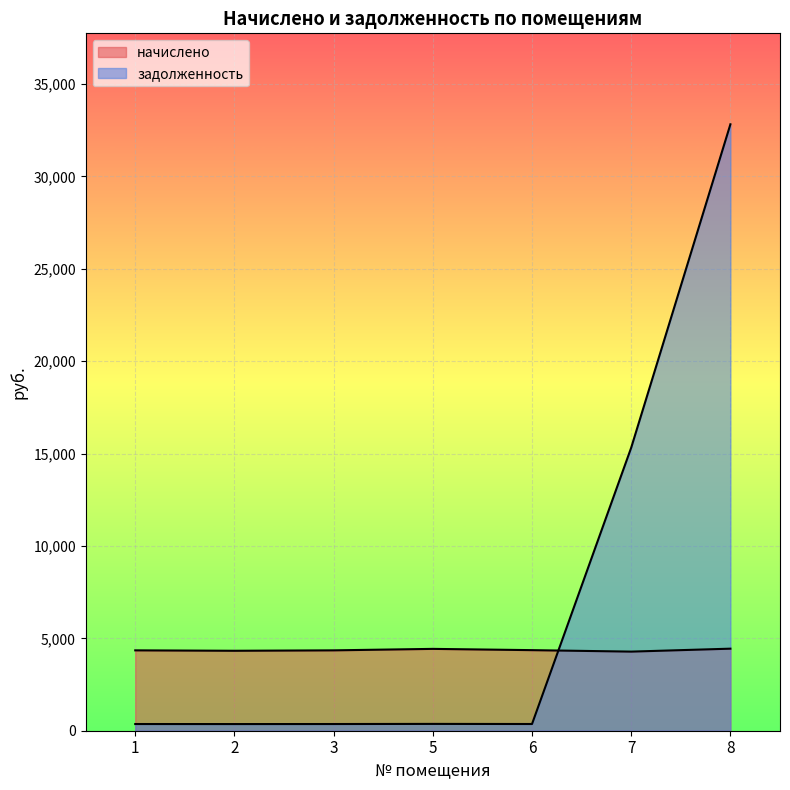

True or false: начислено and задолженность intersect in this chart.

True